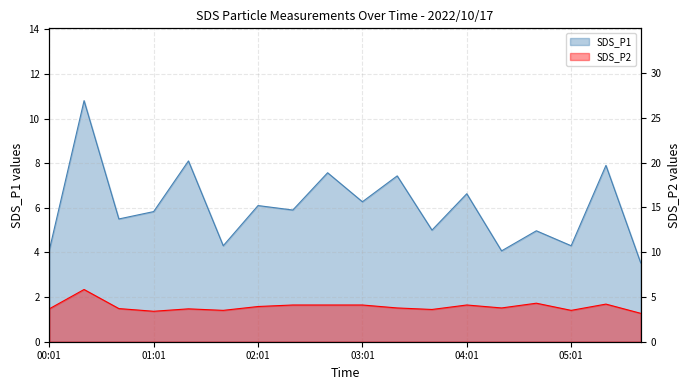

What is the minimum value shown in the chart?

3.2